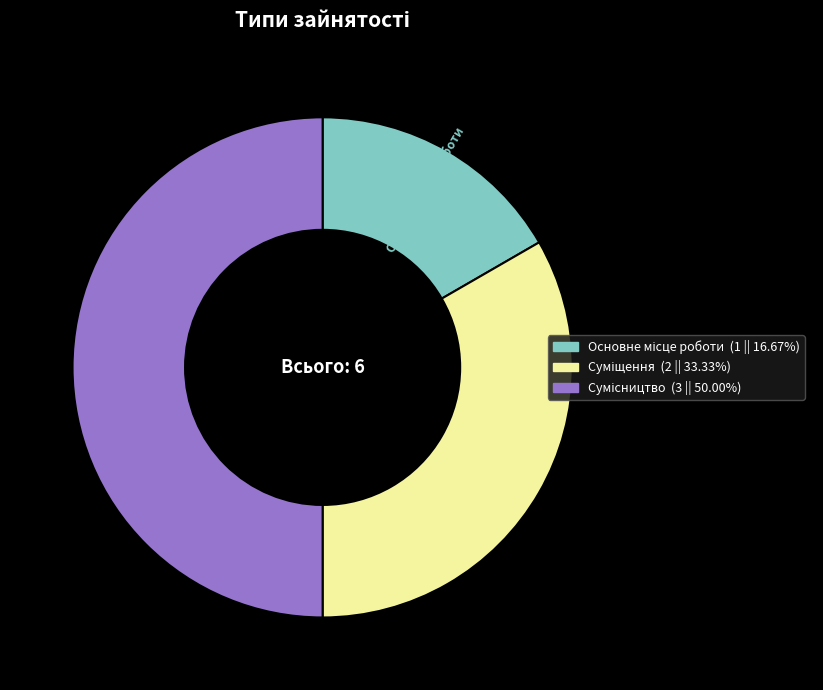

How many segments does this pie chart have?

3